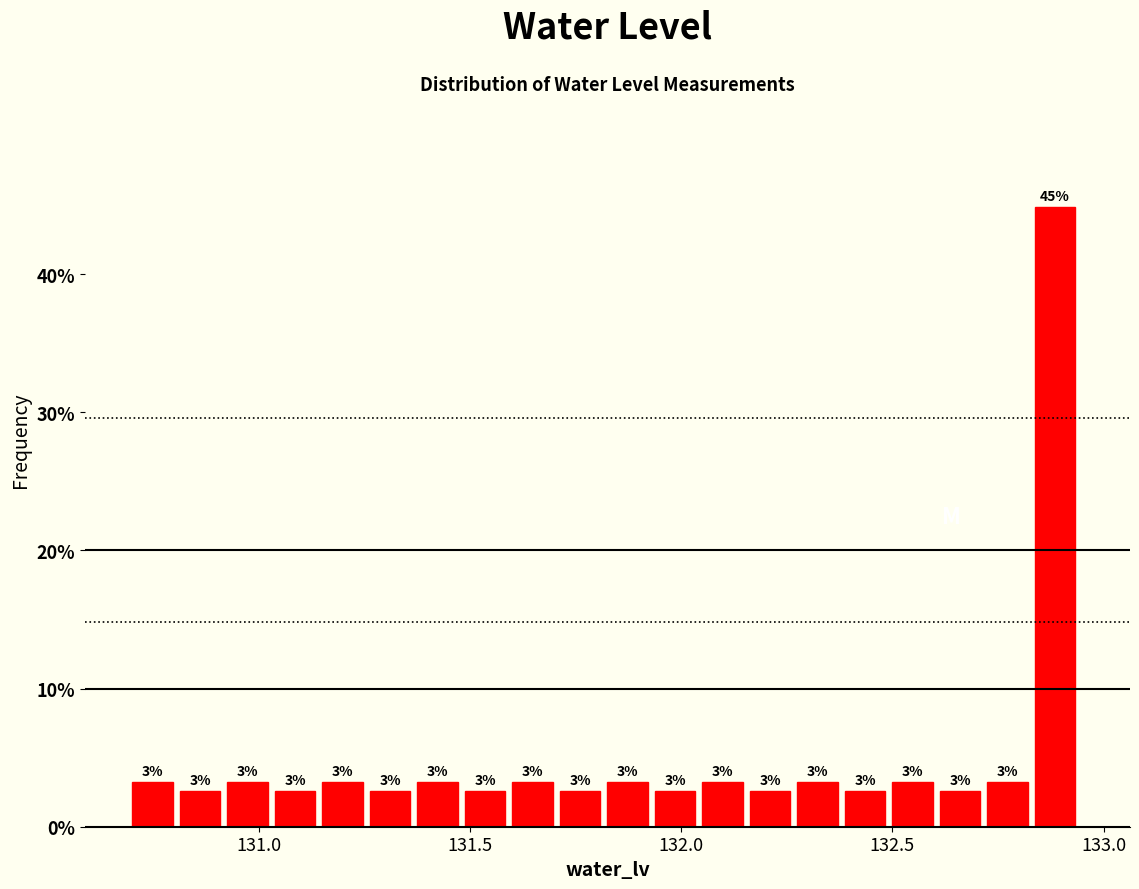

Read against the x-axis, roughly where is the centre of the tallest bar?

132.90